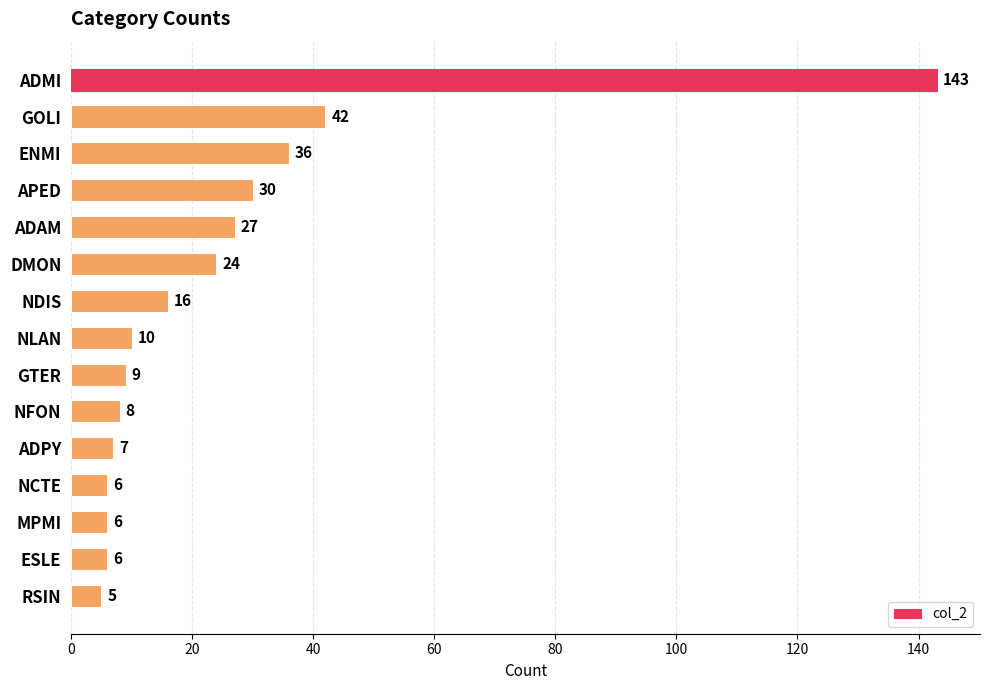

What is the approximate value at RSIN?

5